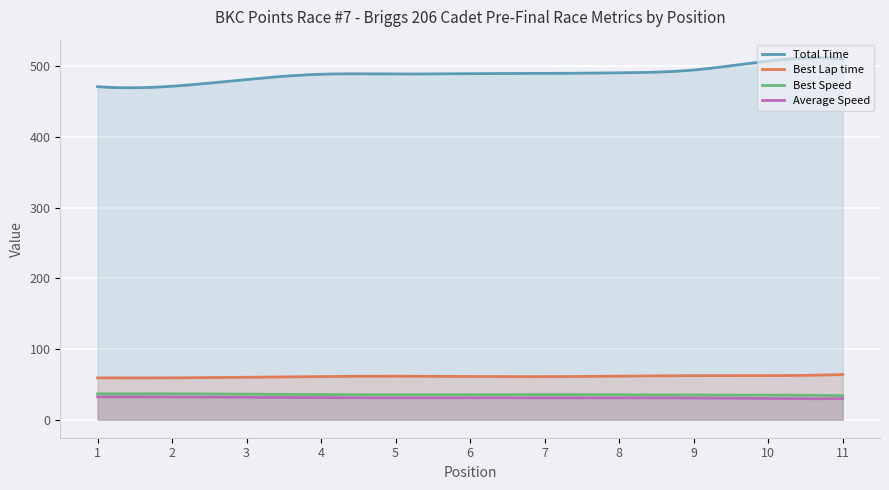

Rank the series at 6 from lowest to highest value.

Average Speed, Best Speed, Best Lap time, Total Time